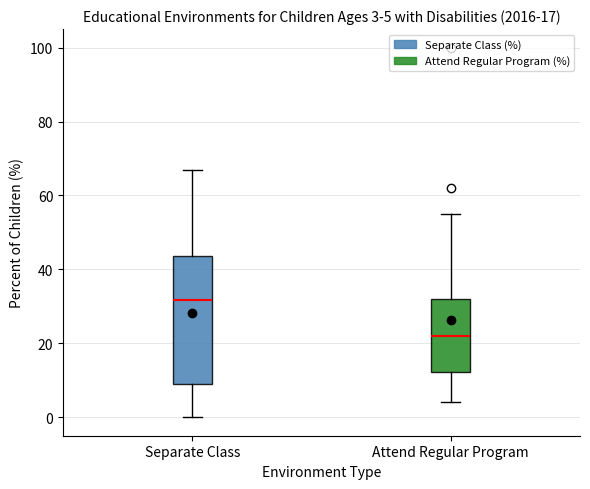

Which box has the highest median line?

Separate Class